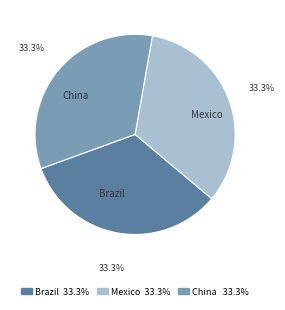

Do Mexico and Brazil together represent more than half of the pie?

Yes